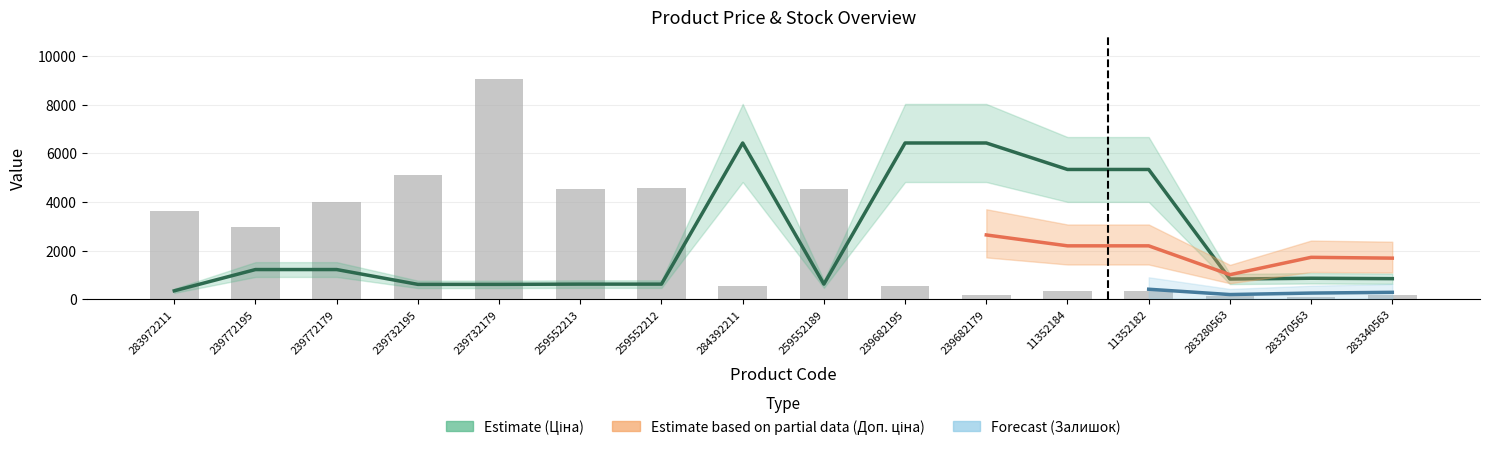

Reading left to right, what are all the values shown in this chart?

Ціна: 344.6	1218.5	1218.5	609.3	609.3	619.3	619.3	6421.6	619.3	6421.6	6421.6	5333.0	5333.0	828.3	861.0	844.2
Залишок: 3637.9	2962.7	3996.2	5098.6	9067.2	4547.4	4588.7	537.4	4533.6	523.6	179.1	316.9	316.9	151.6	110.2	179.1